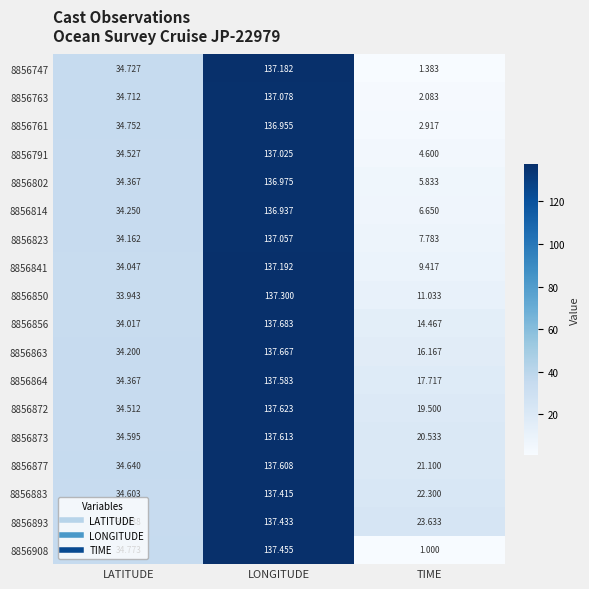

Rank the categories by 8856850 value from highest to lowest.

LONGITUDE, LATITUDE, TIME